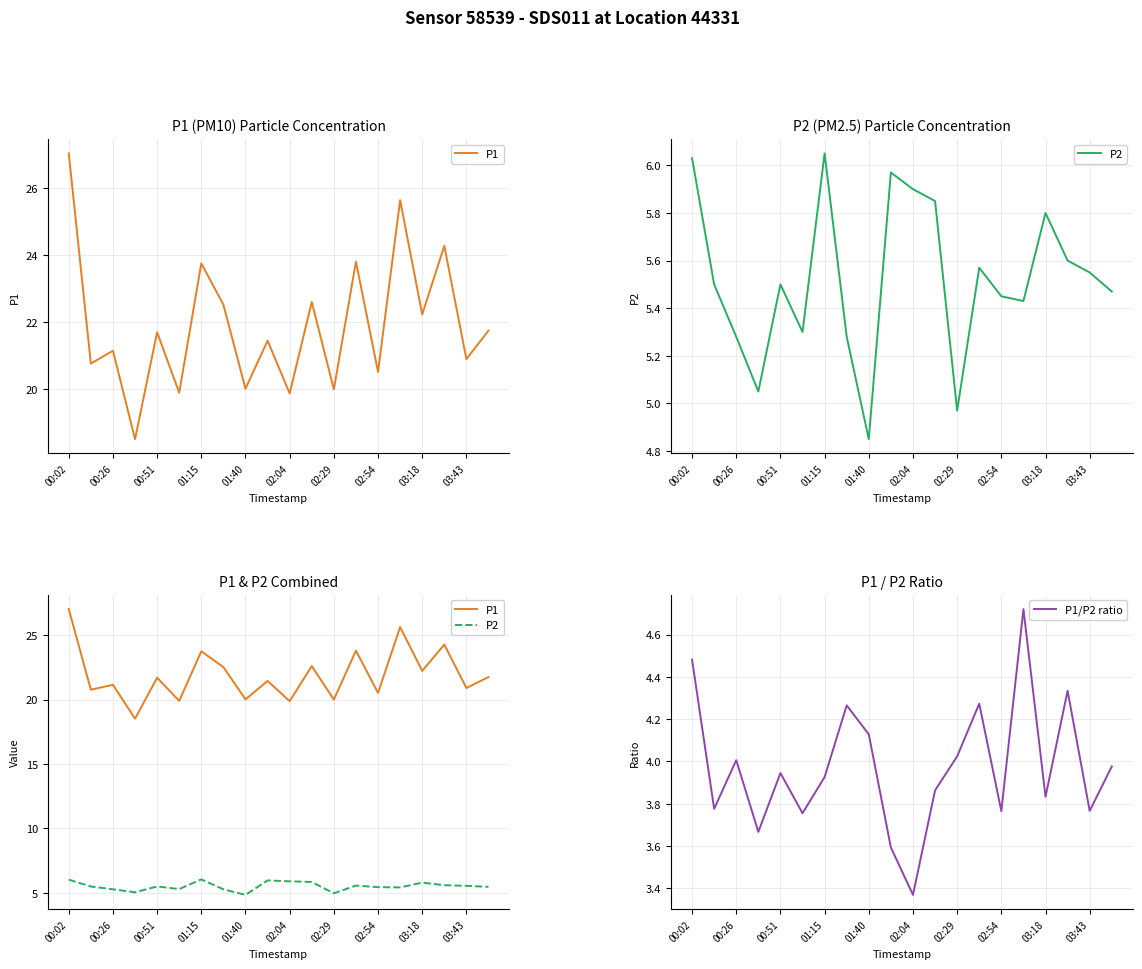

True or false: P1/P2 ratio has a value of 1.1 at 00:51.

False